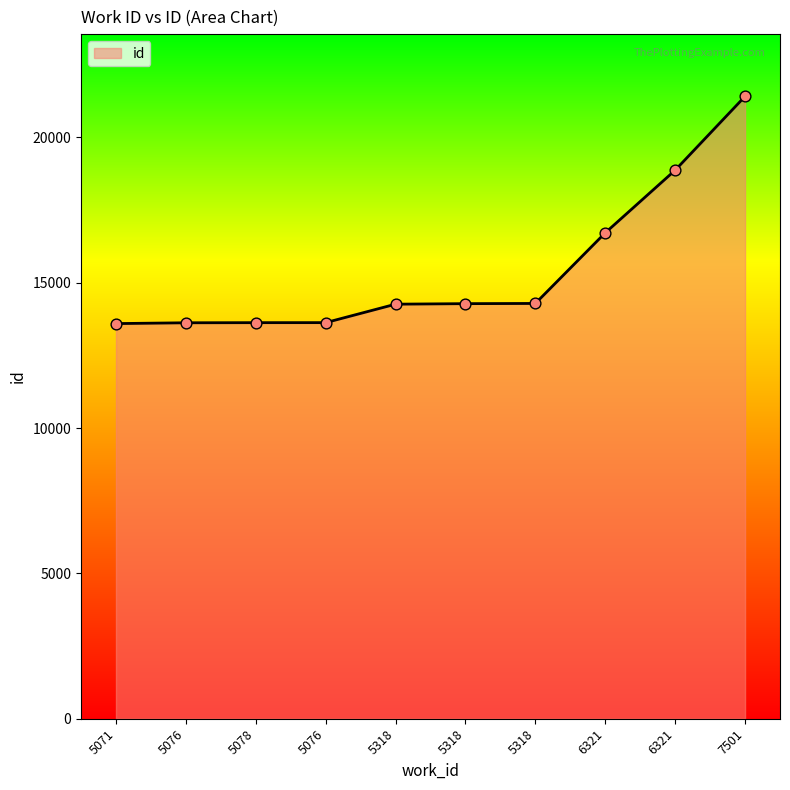

Is this an area chart (filled region under the line)?

Yes